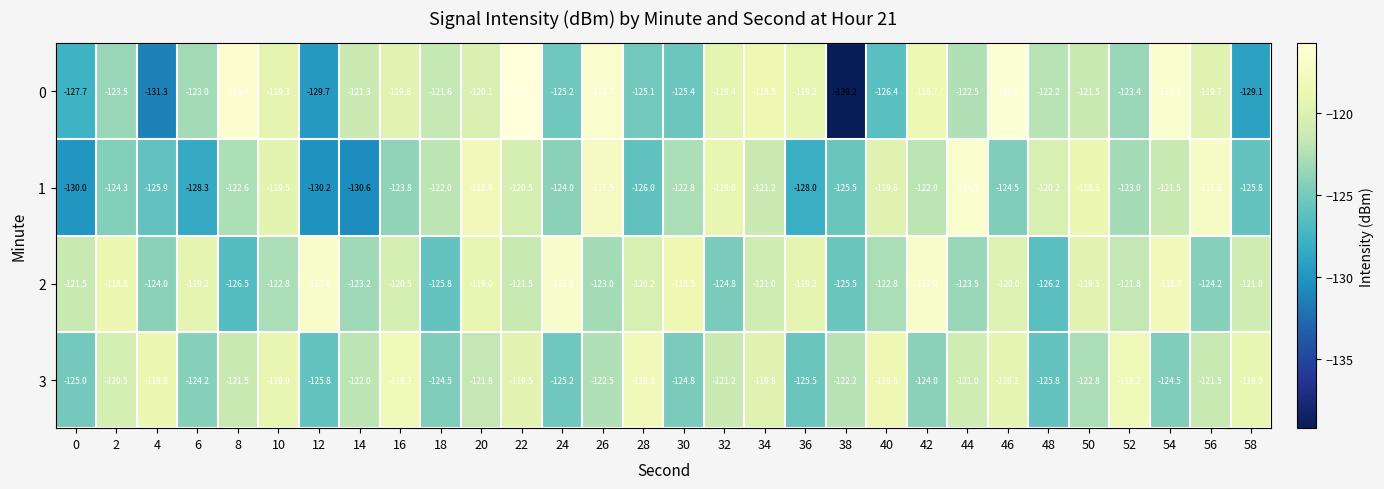

Rank the series by their maximum value, from highest to lowest.

0, 1, 2, 3